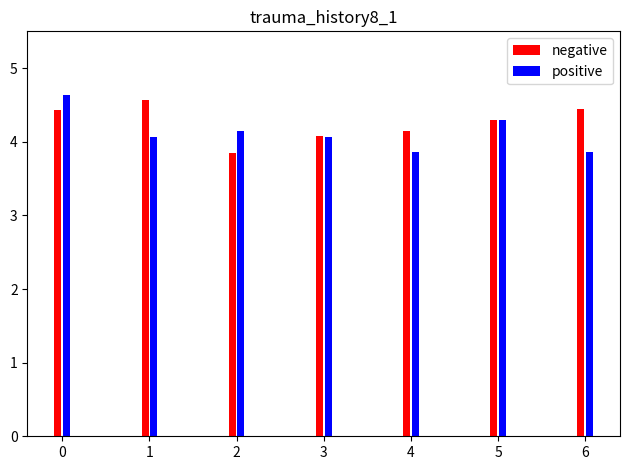

What is the difference between the highest and lowest values at 4?

0.3